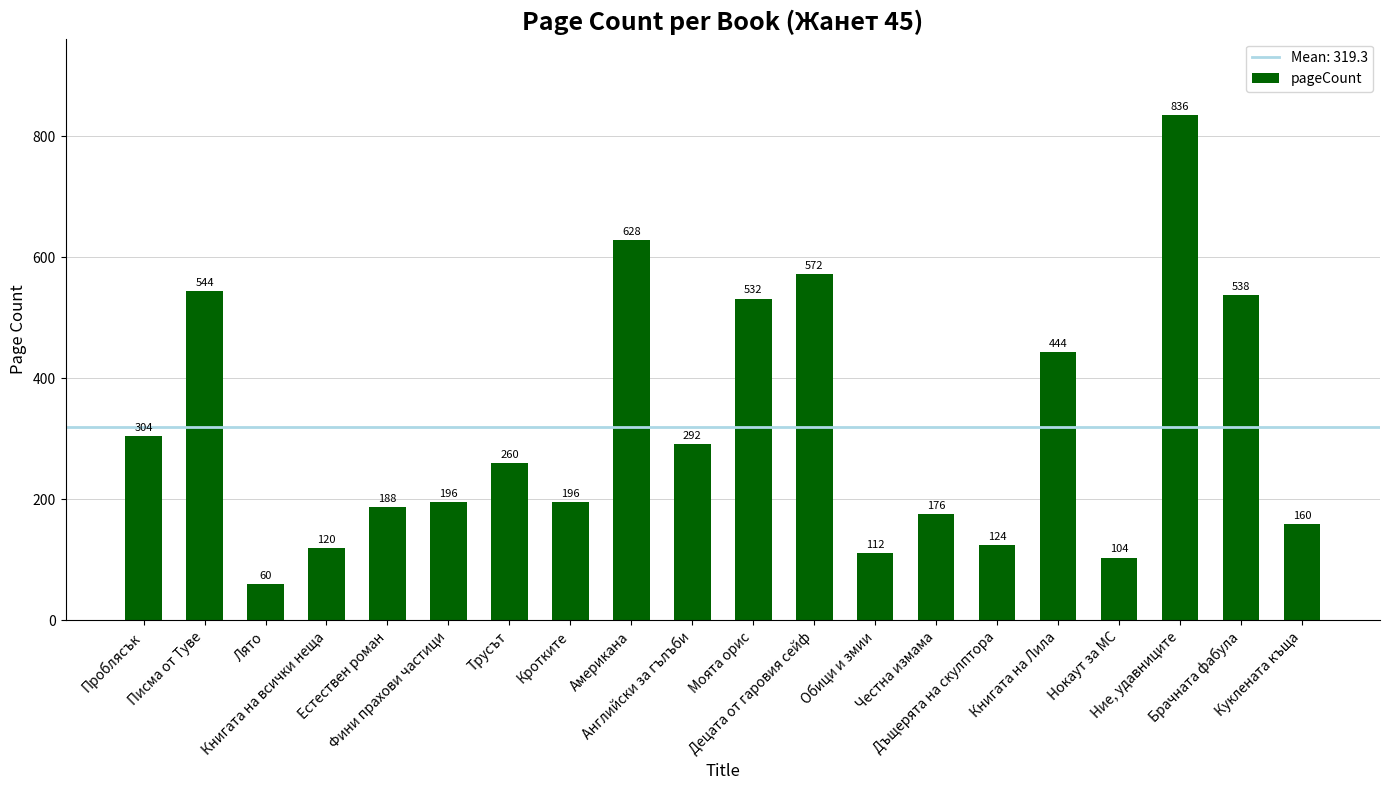

What is the average value?

319